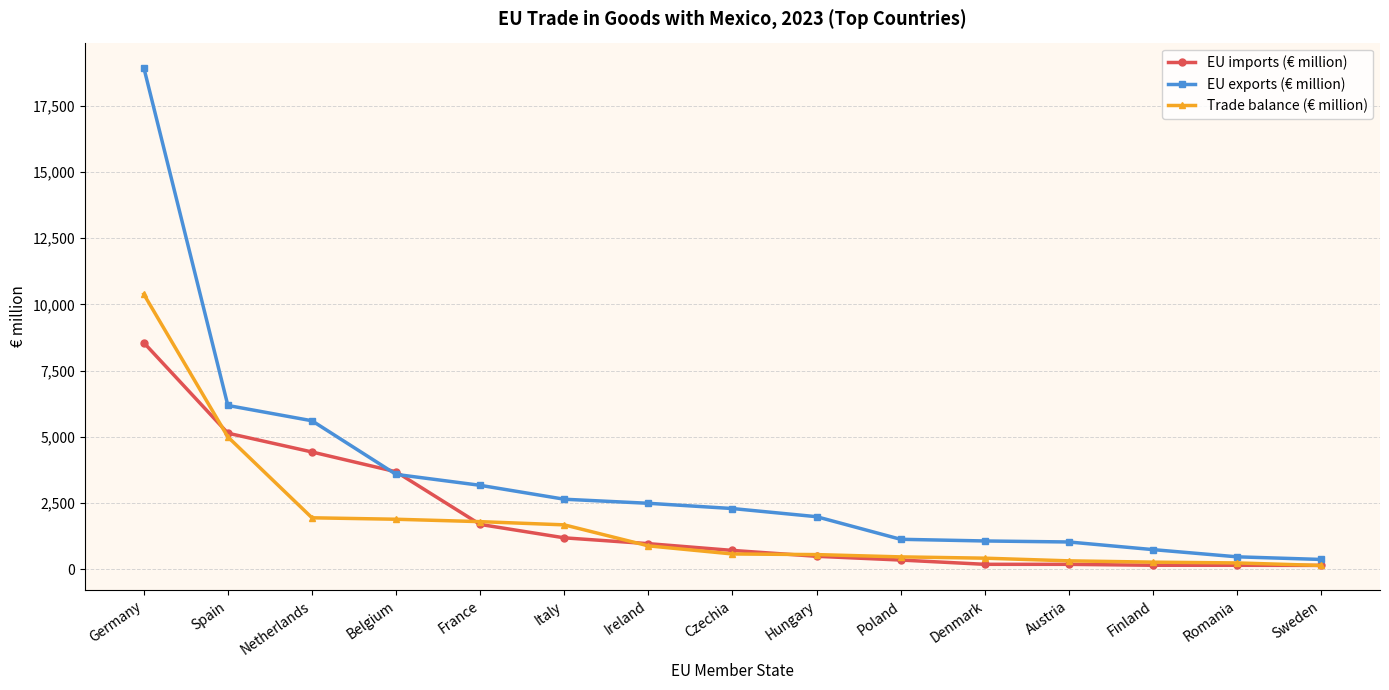

What are all the series names shown in the legend?

EU imports (€ million), EU exports (€ million), Trade balance (€ million)